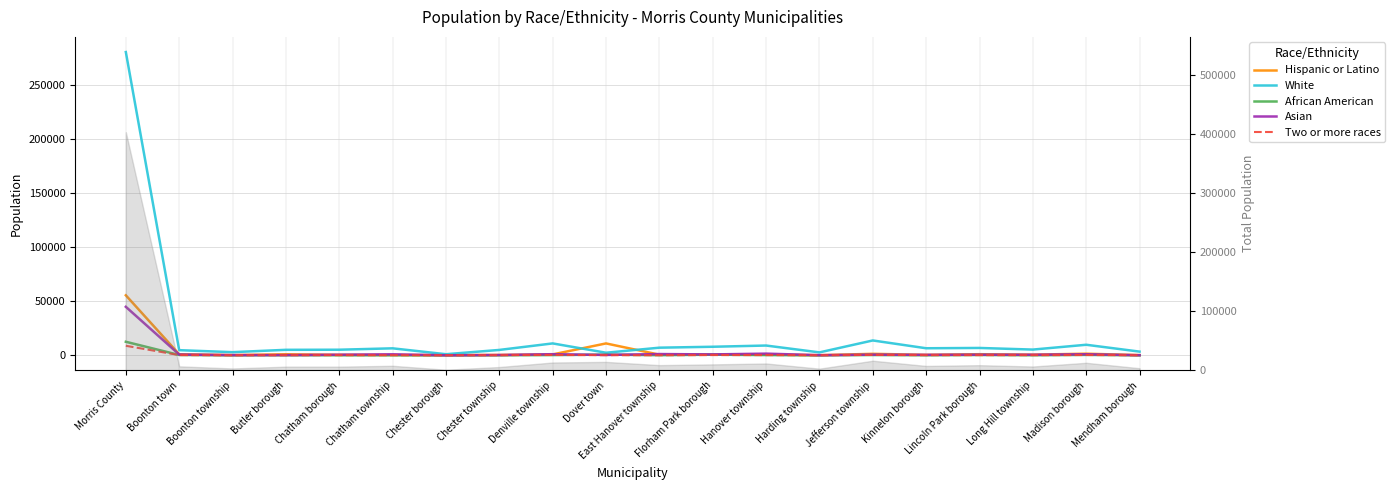

Which has a higher value, Boonton town or Harding township?

Boonton town